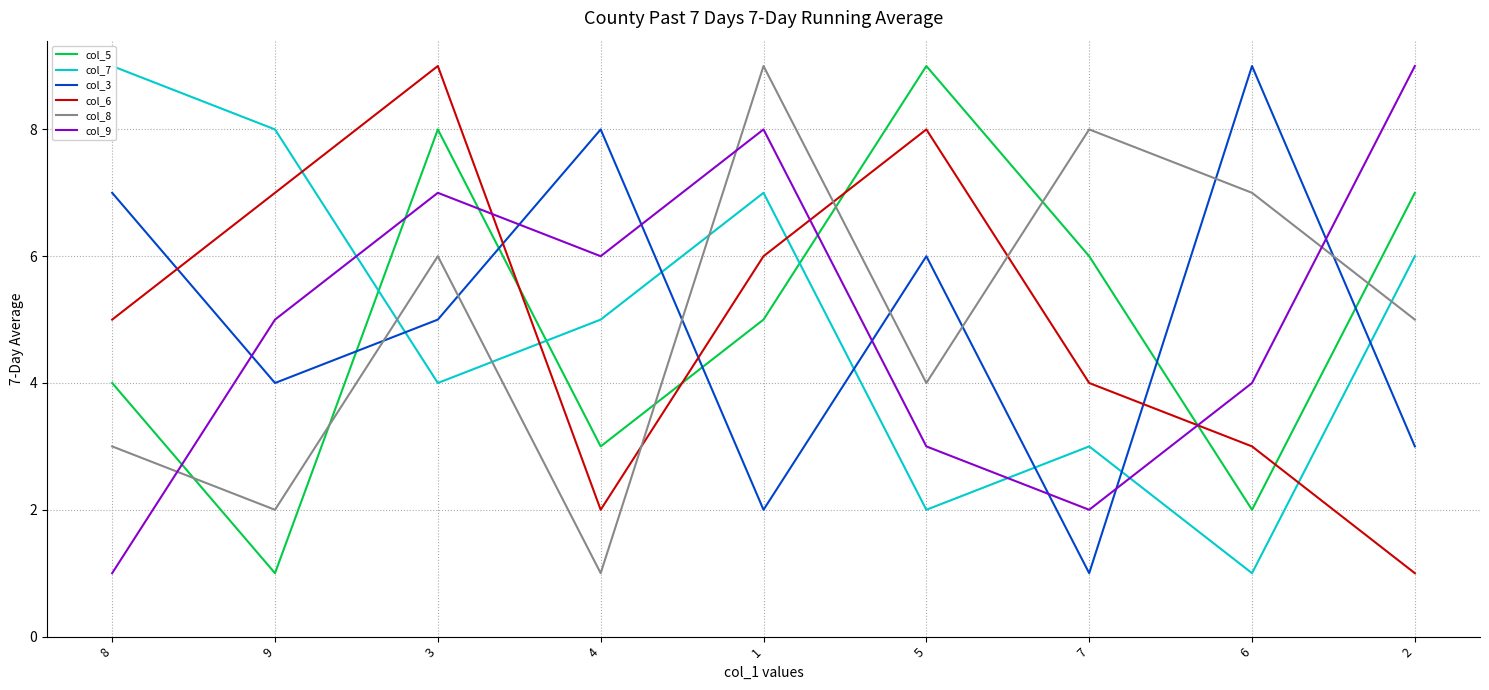

Reading left to right, transcribe all the data shown in this chart.

col_5: 4	1	8	3	5	9	6	2	7
col_7: 9	8	4	5	7	2	3	1	6
col_3: 7	4	5	8	2	6	1	9	3
col_6: 5	7	9	2	6	8	4	3	1
col_8: 3	2	6	1	9	4	8	7	5
col_9: 1	5	7	6	8	3	2	4	9